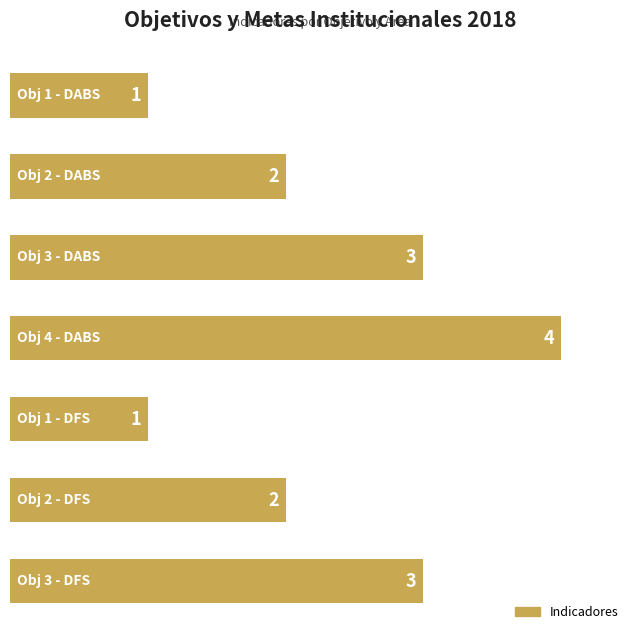

What is the value of the 1st bar from the top?

1